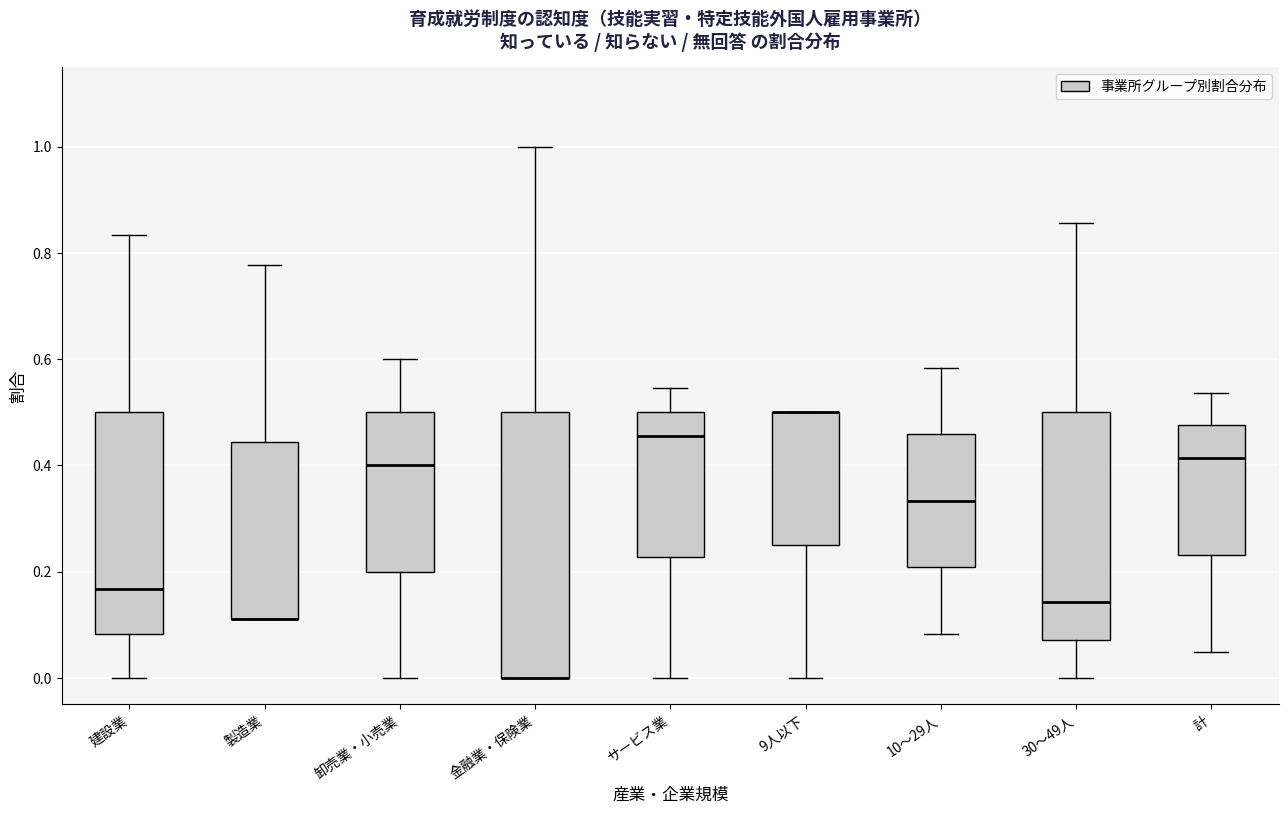

Where is the lower edge of the box for 建設業 on the y-axis? The values are not printed on the chart, so give them approximately, as read against the axis.

0.08